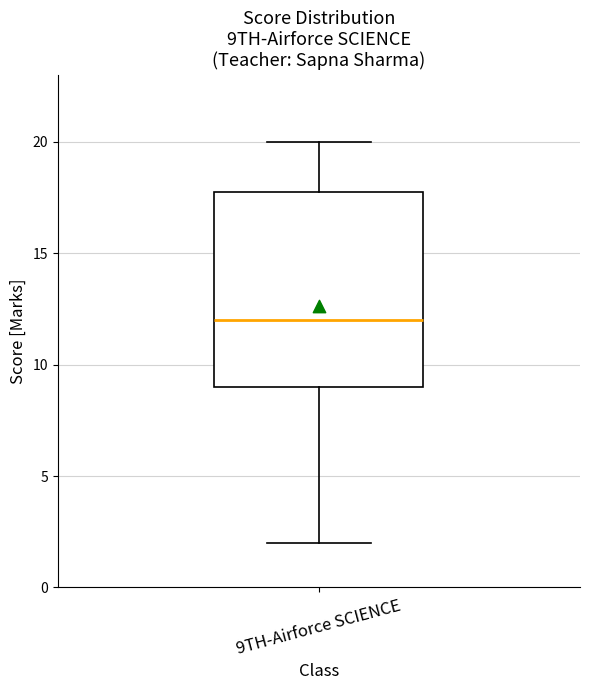

Transcribe this box plot: give where the median line is, the range the box spans, and where the two whiskers end, as read against the y-axis. The values are not printed on the chart, so give them approximately, as read against the axis.

median 12, box 9 to 18, whiskers 2 to 20